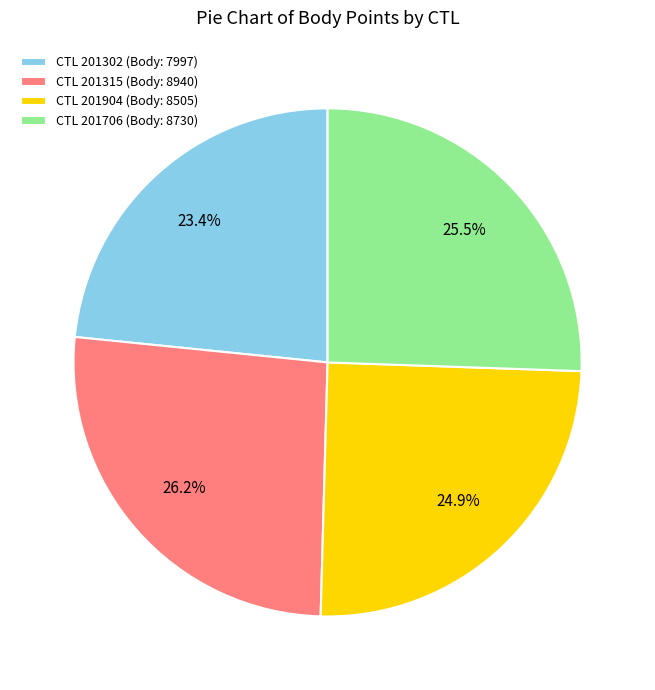

Which category has the smallest portion of the pie?

CTL 201302 (Body: 7997)